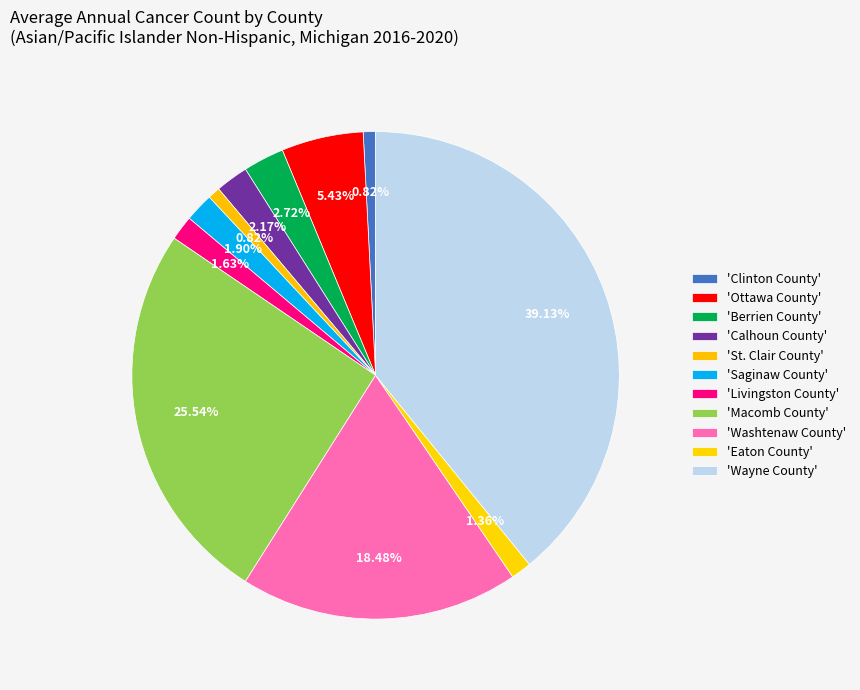

To the nearest percent, what is the difference between the largest and smallest slice percentages?

38%